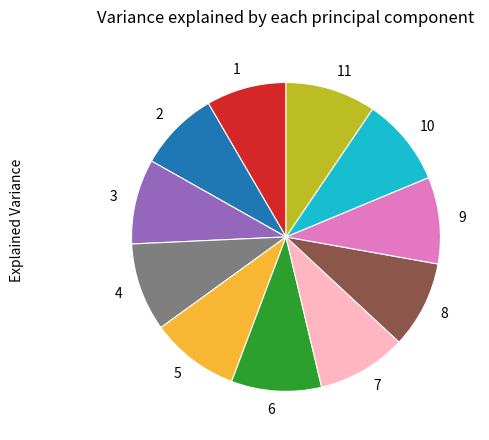

Do 1 and 3 together represent more than half of the pie?

No